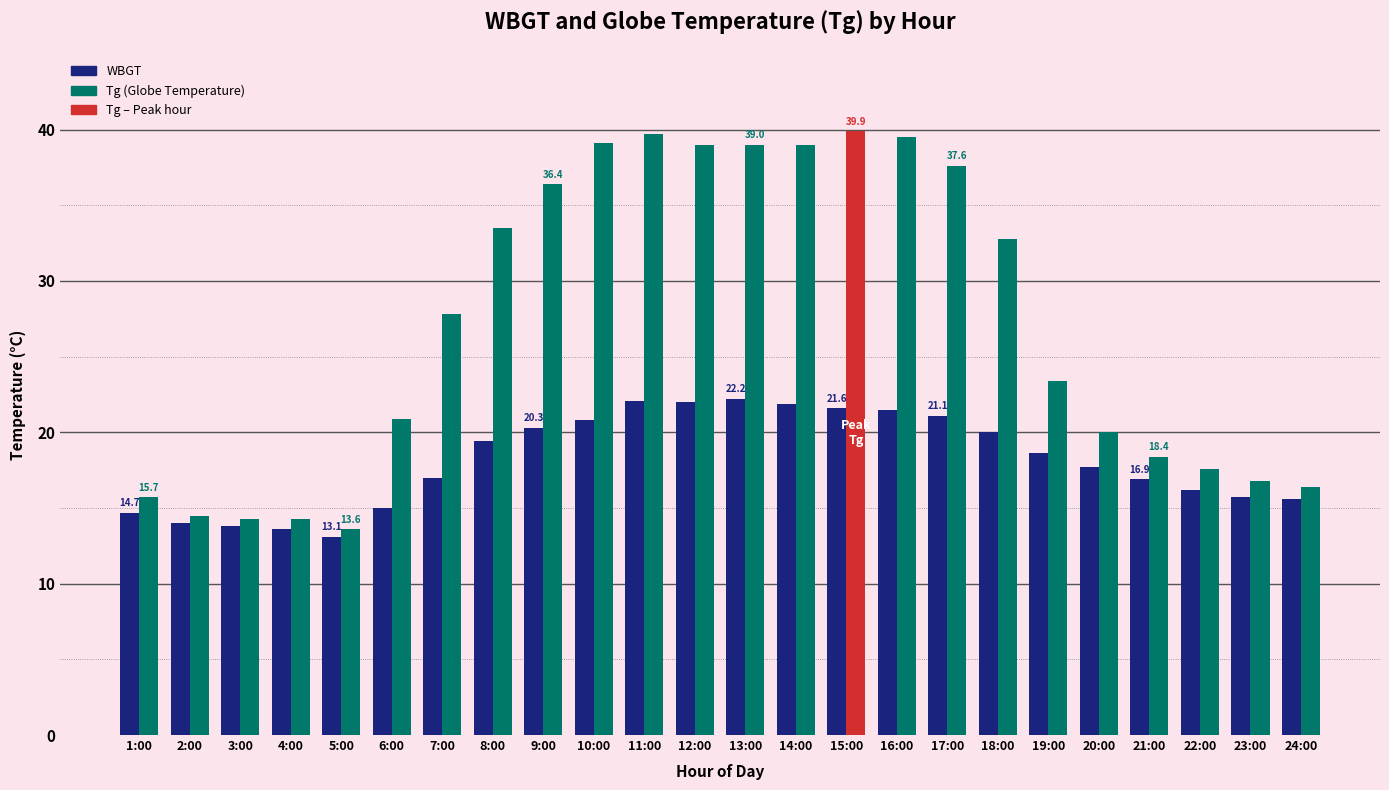

What is the approximate value at 10:00?

20.8